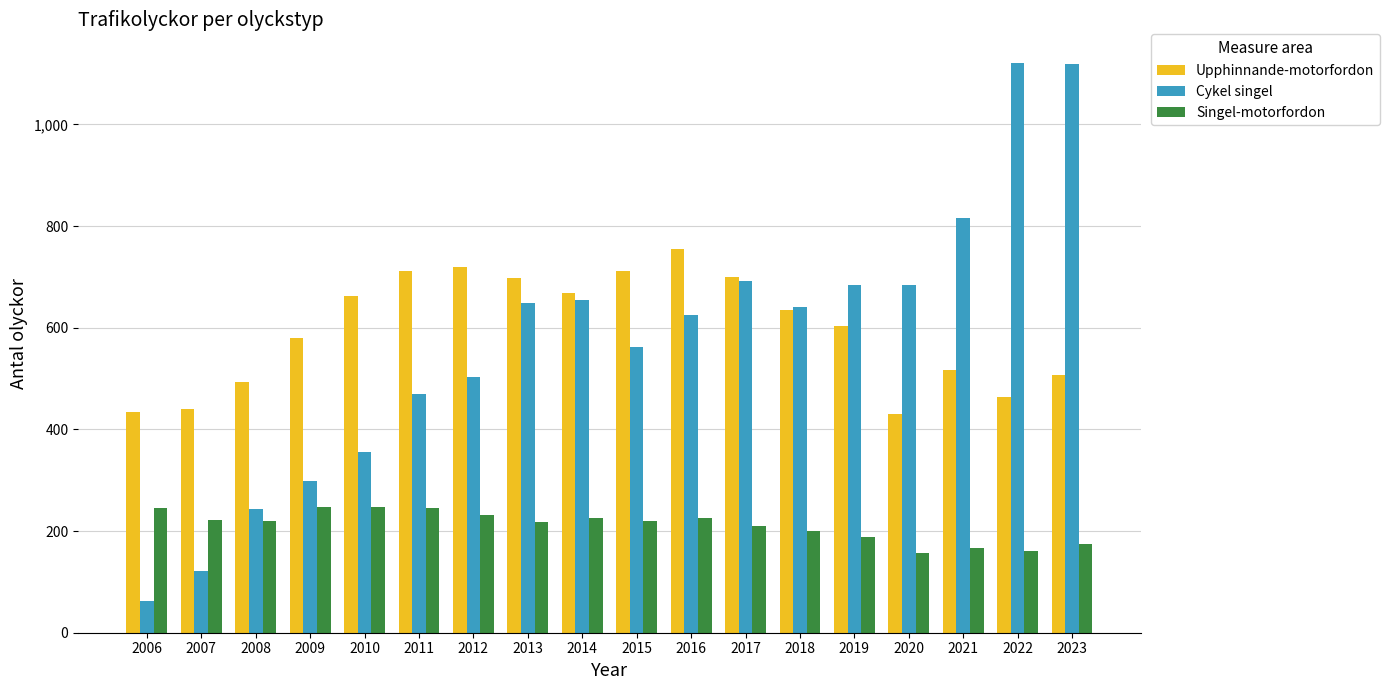

What is the sum of all Singel-motorfordon values?

3803